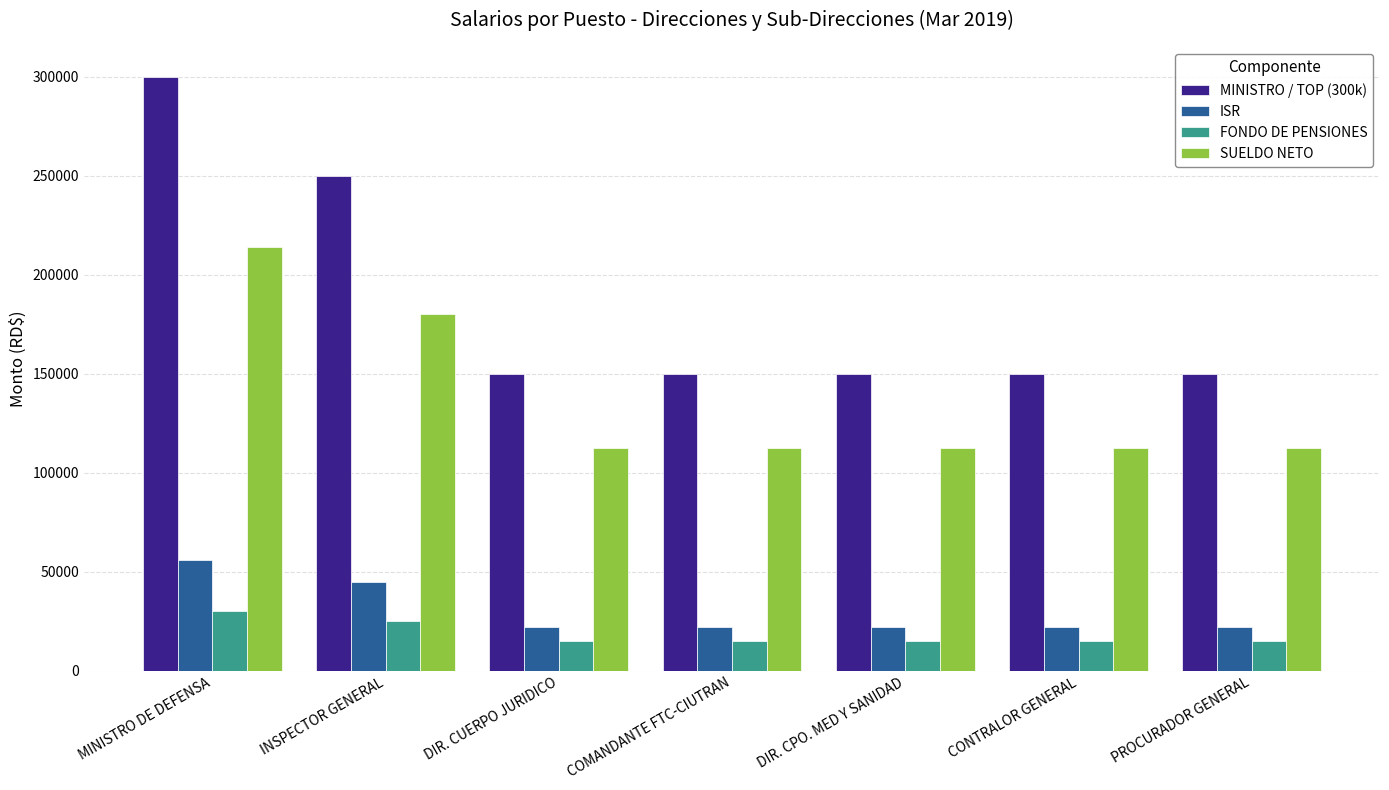

Count the number of data series in this chart.

4